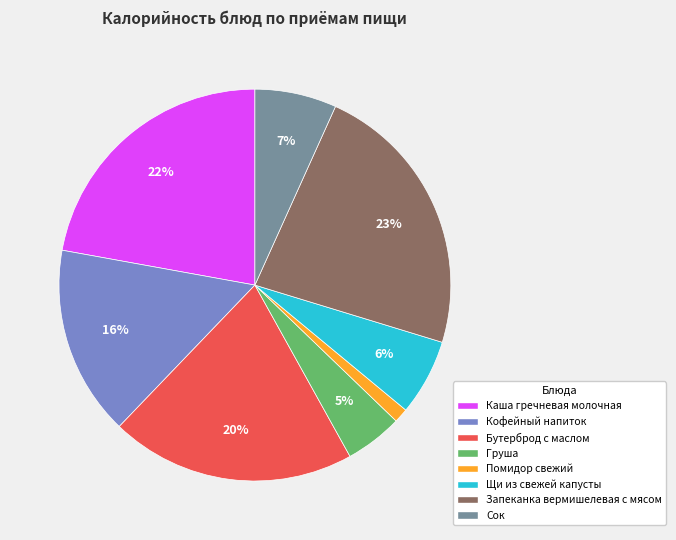

Which category has the smallest portion of the pie?

Помидор свежий